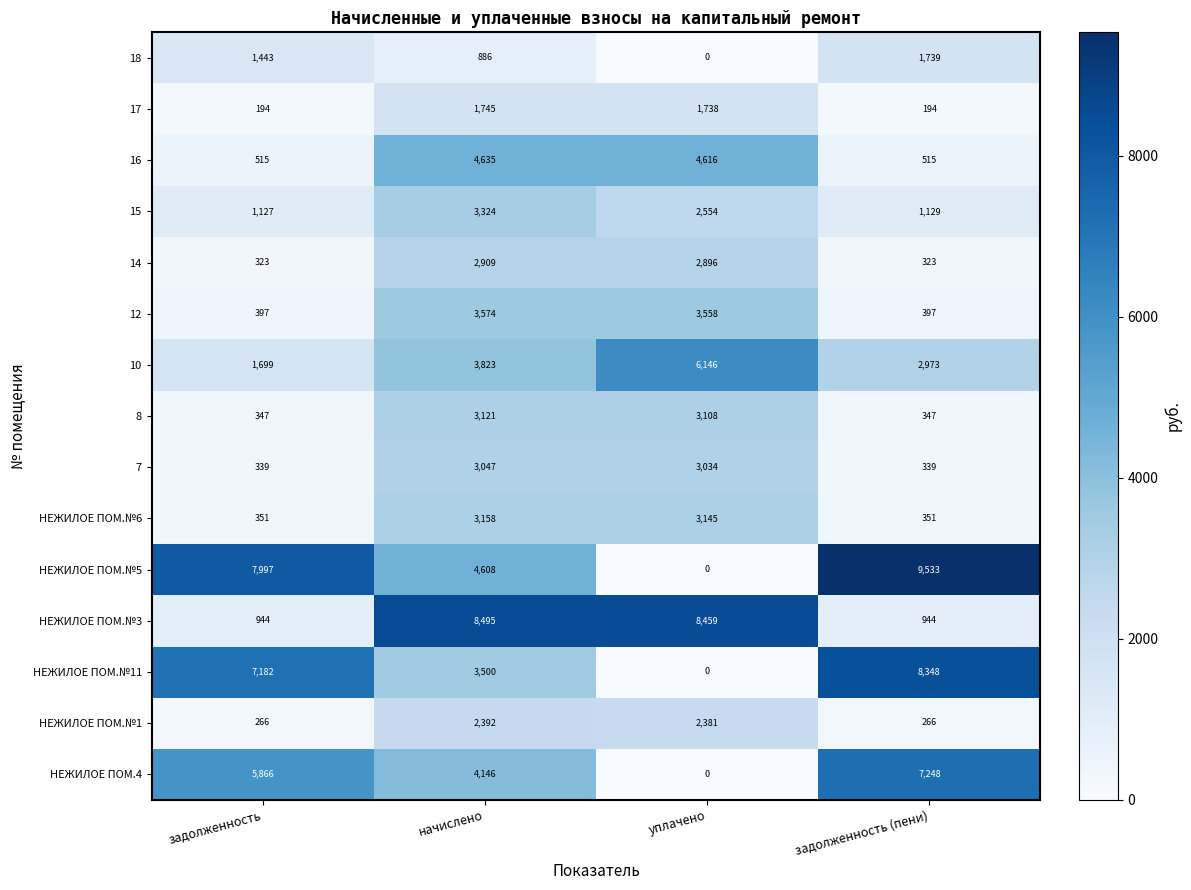

What is the difference between the highest and lowest values at задолженность?

7803